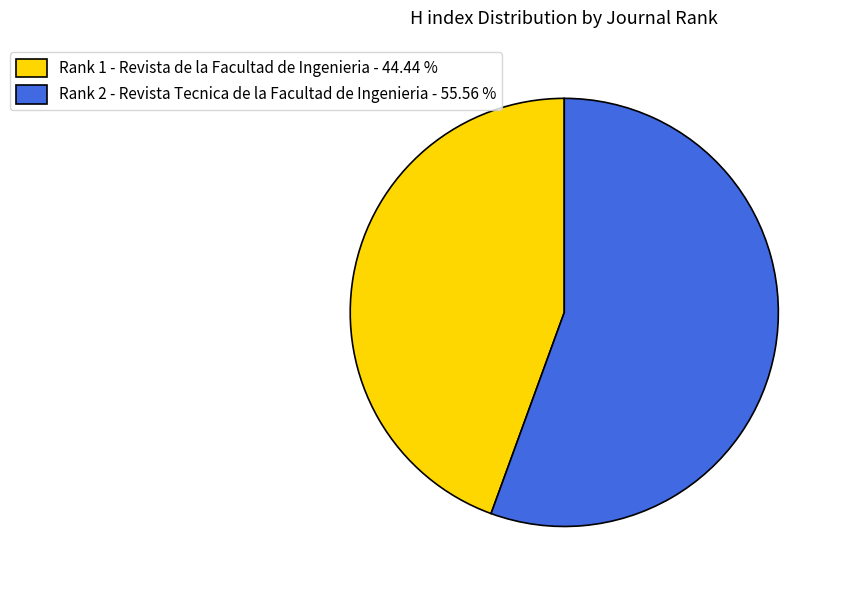

Count the number of slices in the pie.

2